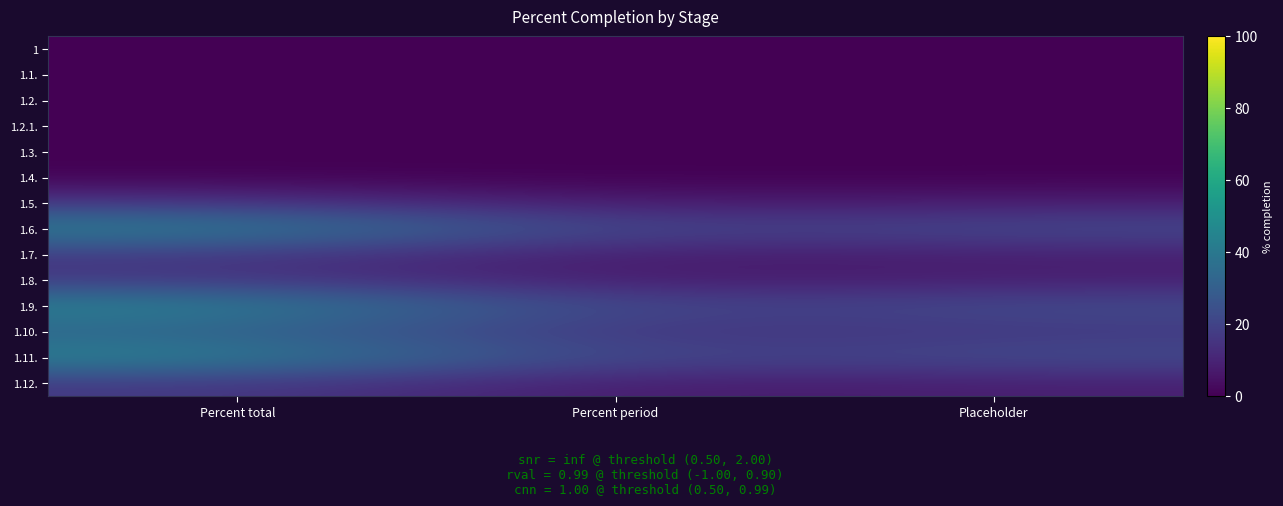

At how many categories does at least one series exceed 25?

1